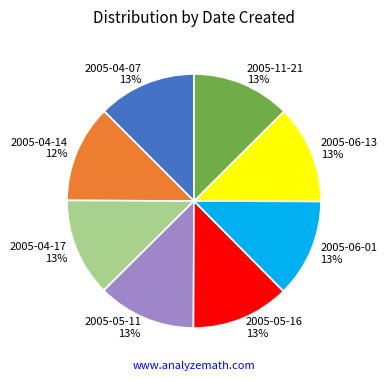

The 2005-04-14 slice represents 12% of the pie. True or false?

True